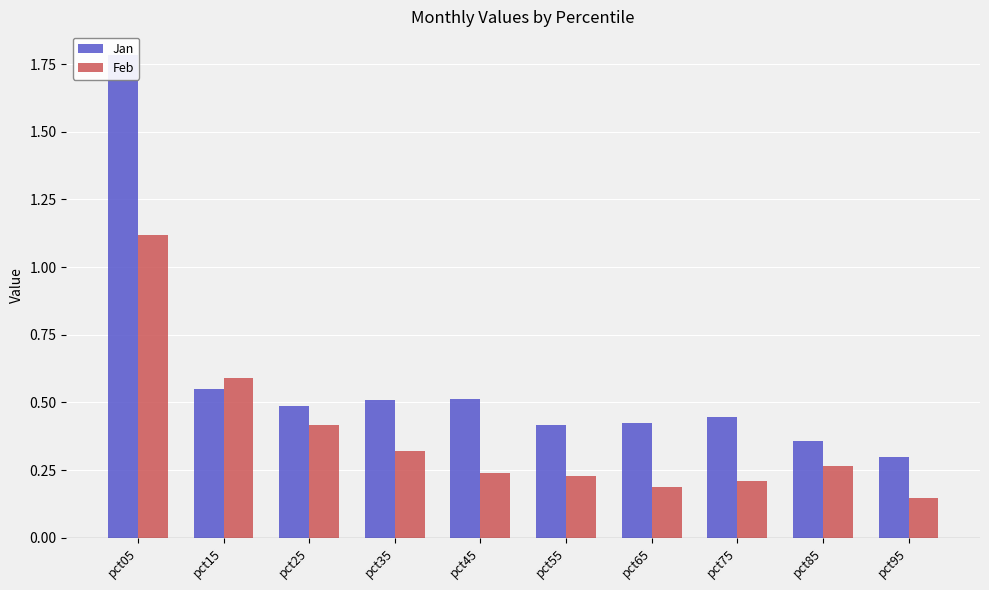

Reading left to right, extract all data points from this chart.

Jan: pct05=1.8	pct15=0.6	pct25=0.5	pct35=0.5	pct45=0.5	pct55=0.4	pct65=0.4	pct75=0.4	pct85=0.4	pct95=0.3
Feb: pct05=1.1	pct15=0.6	pct25=0.4	pct35=0.3	pct45=0.2	pct55=0.2	pct65=0.2	pct75=0.2	pct85=0.3	pct95=0.1